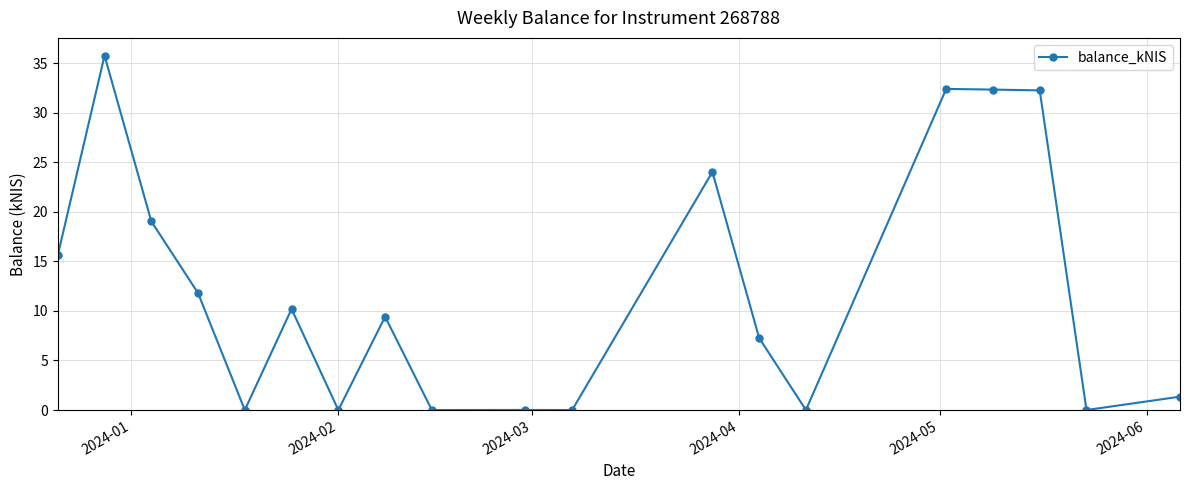

Count the number of categories in the chart.

19